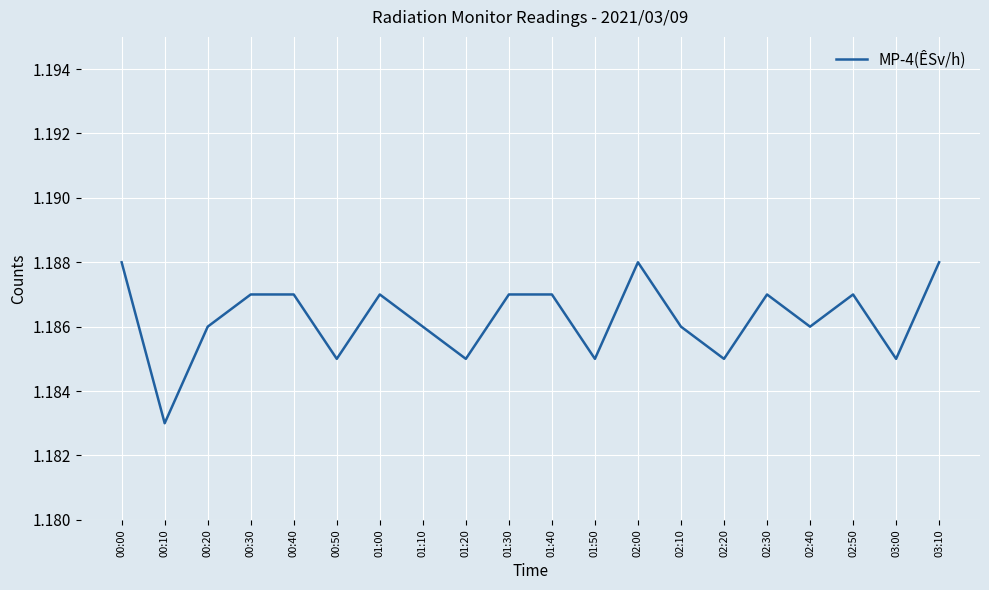

At which category does the data reach its first local valley?

00:10